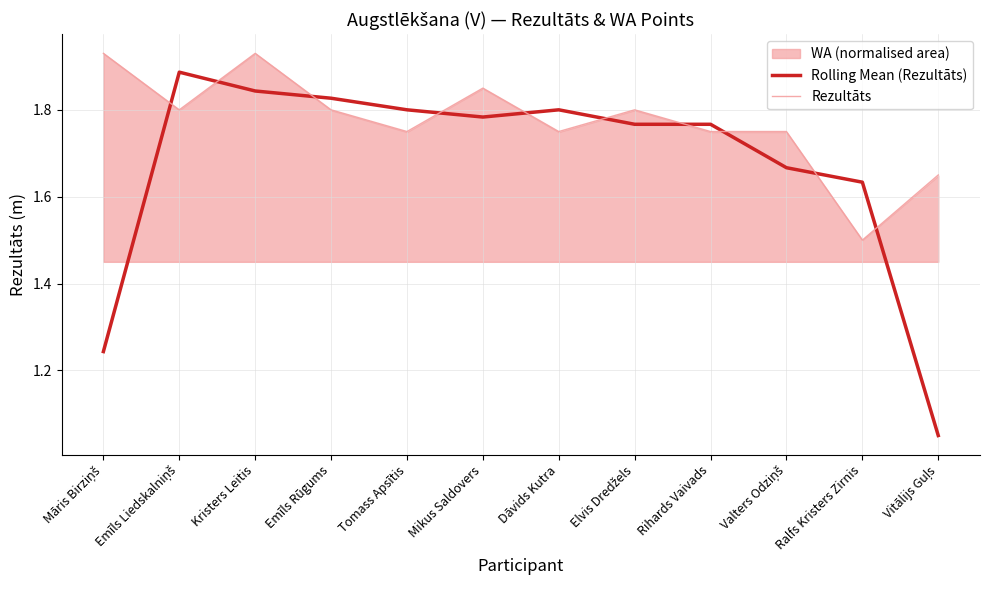

What is the value of the Rolling Mean (Rezultāts) point at the 4th from the left?

1.8